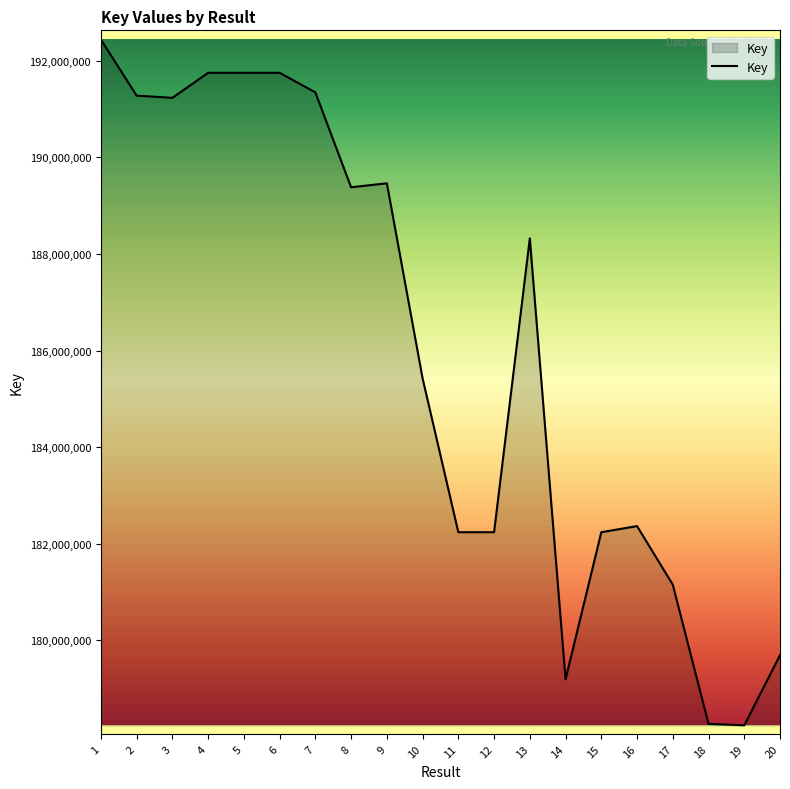

Is it true that the value at 7 is 191346048?

True